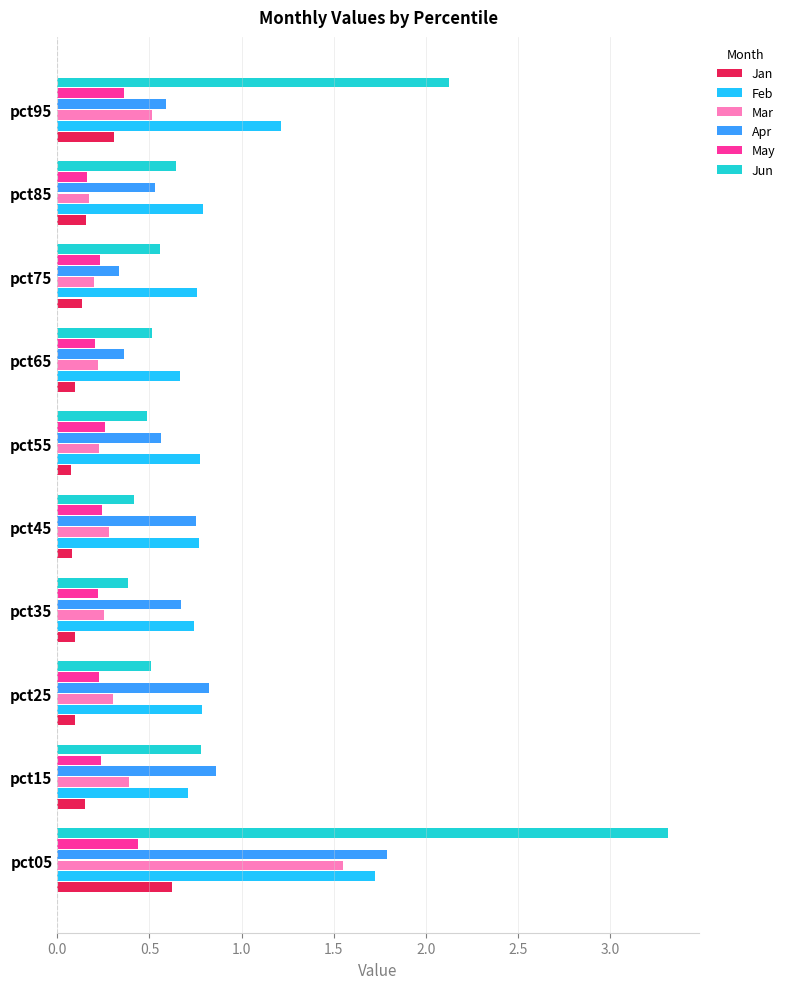

What is the difference between the maximum and minimum values in the Apr series?

1.5